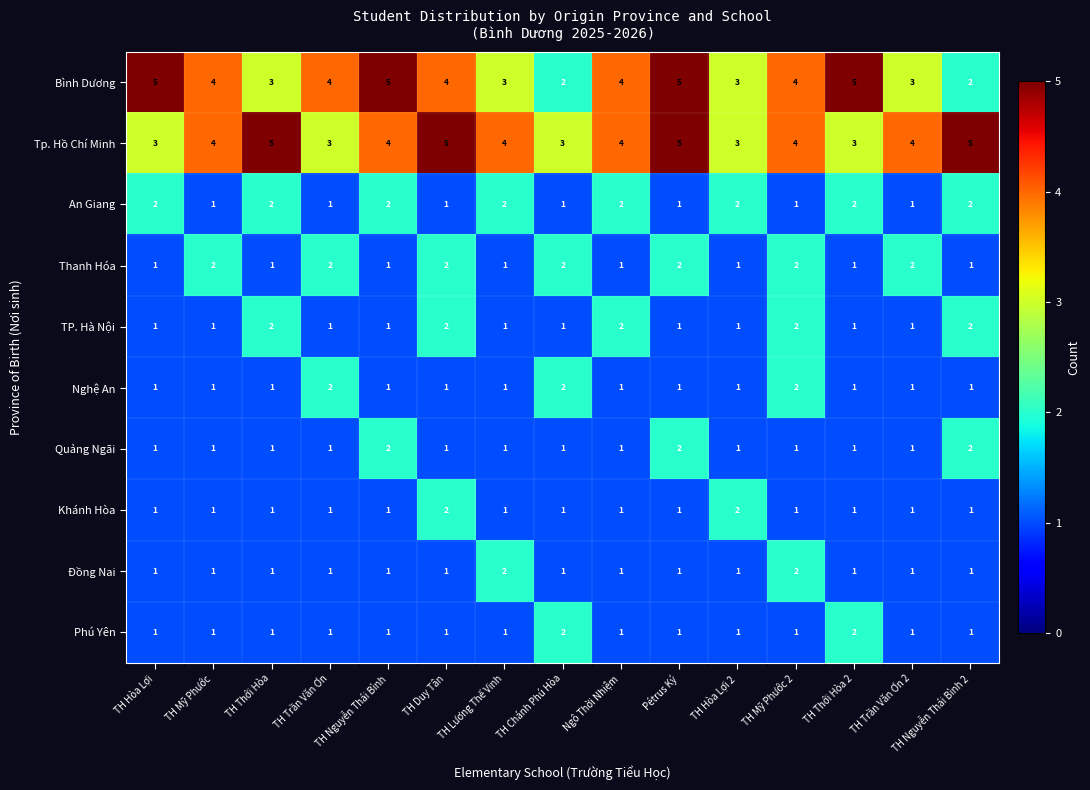

What is the sum of the Nghệ An values at TH Mỹ Phước and TH Chánh Phú Hòa?

3